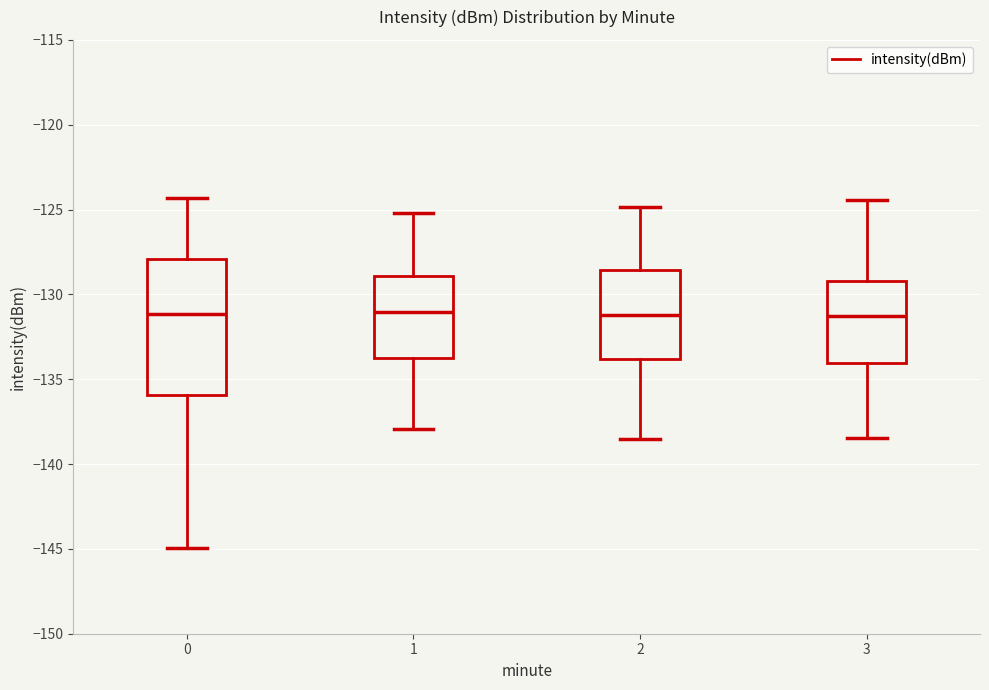

Comparing the boxes themselves (not the whiskers), which one is the tallest?

0